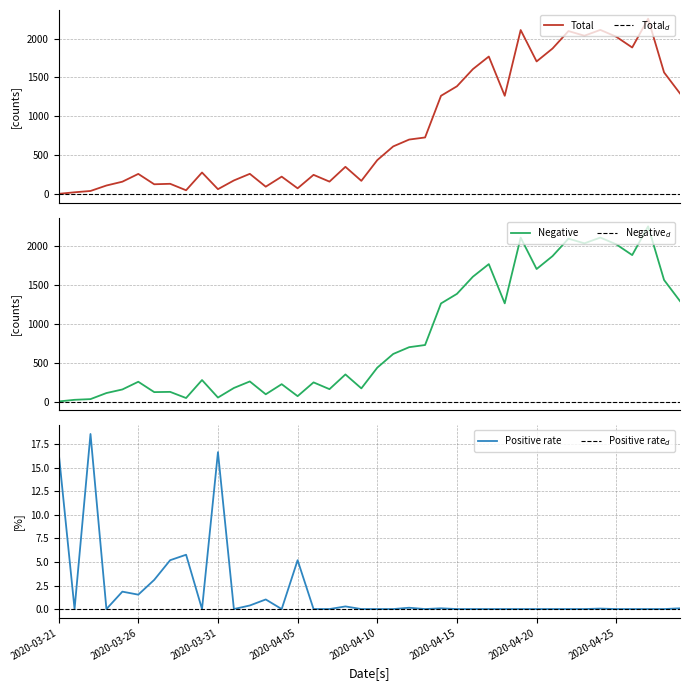

True or false: Negative and Total intersect in this chart.

False